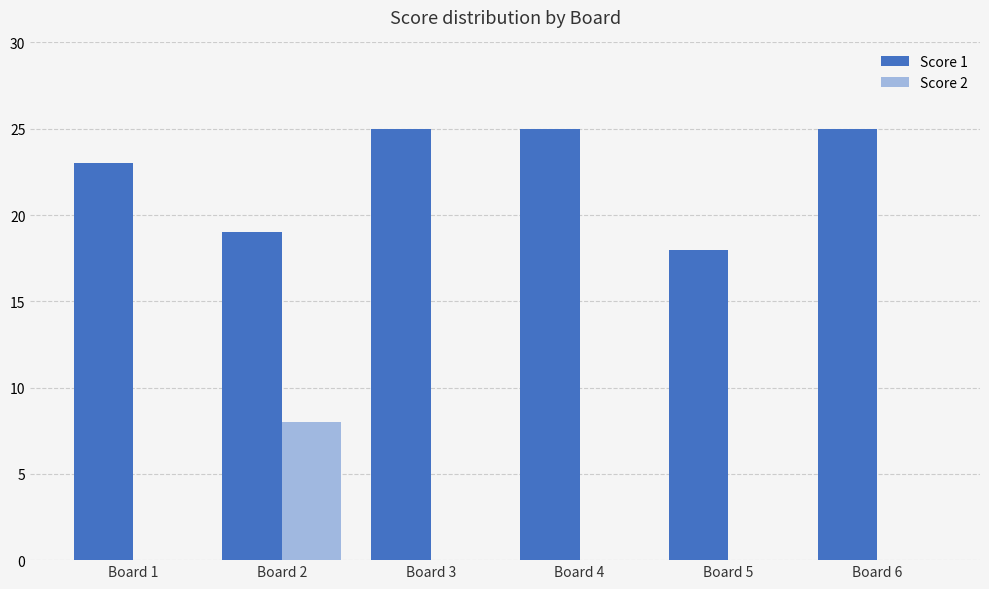

What is the maximum value for Score 1?

25